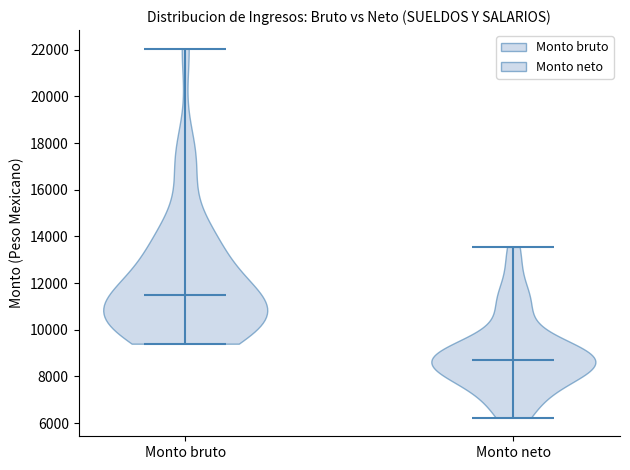

Which violin has the highest median line?

Monto bruto